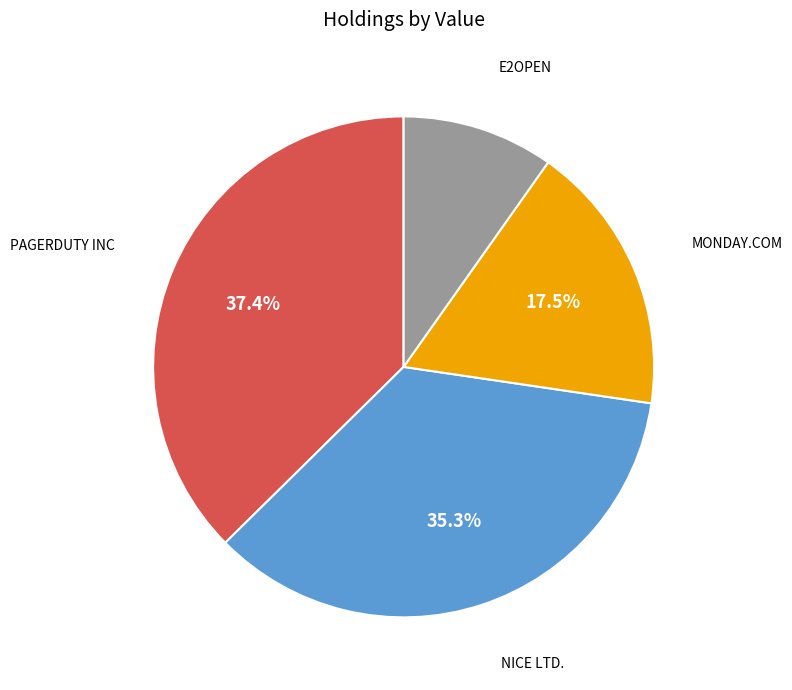

Is there a majority slice in this chart?

No